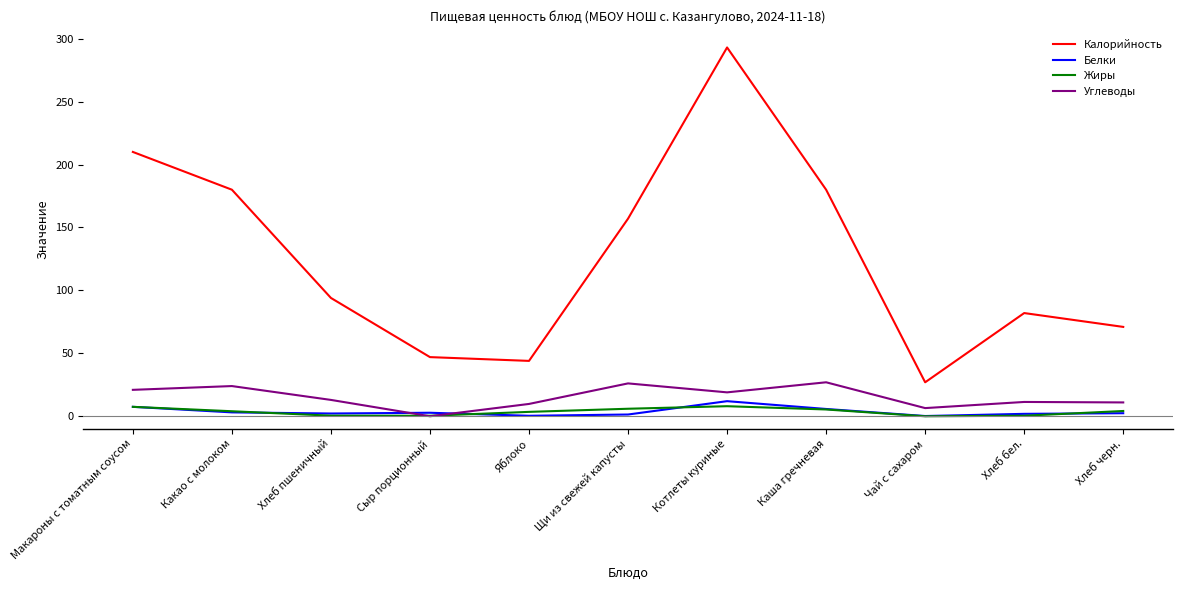

True or false: Калорийность and Углеводы intersect in this chart.

False